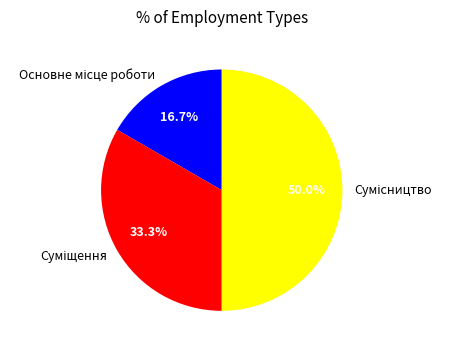

To the nearest percent, what is the average slice percentage?

33%